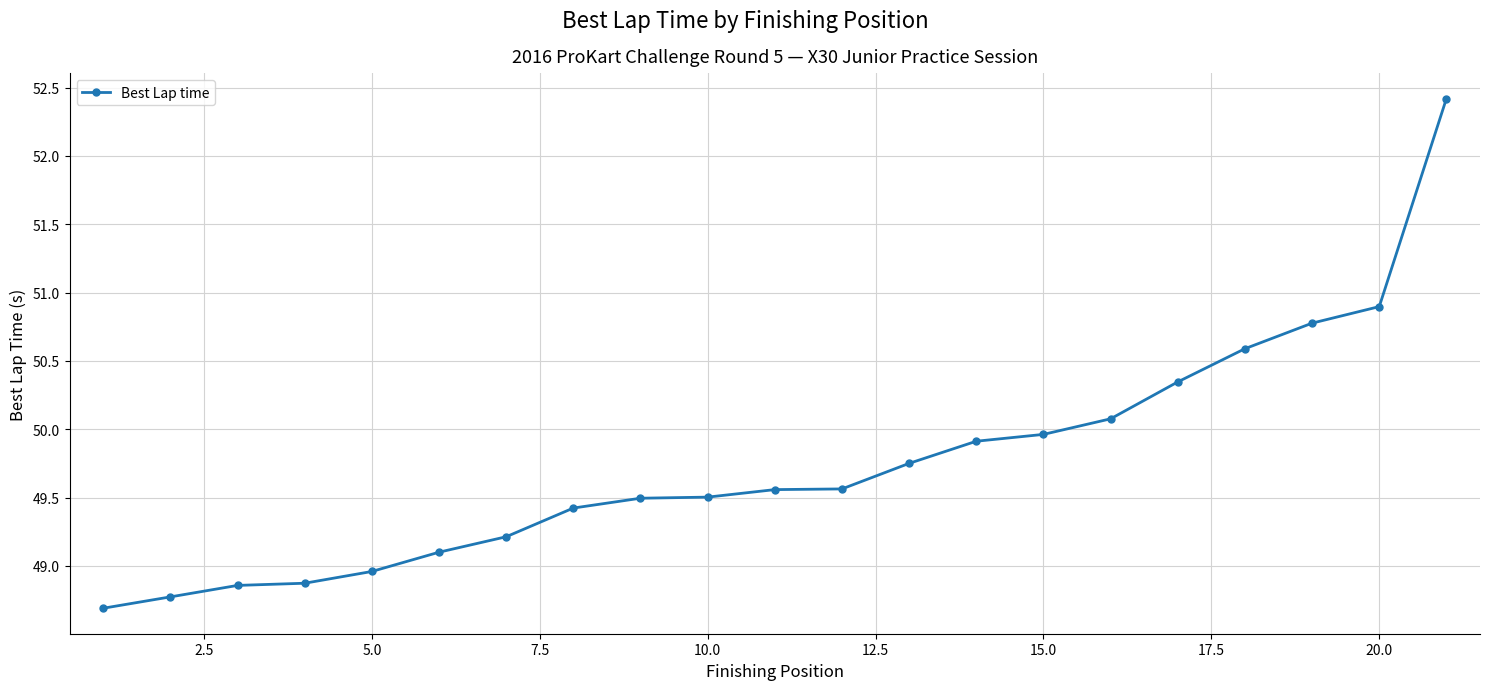

What is the difference between the maximum and minimum values?

3.7